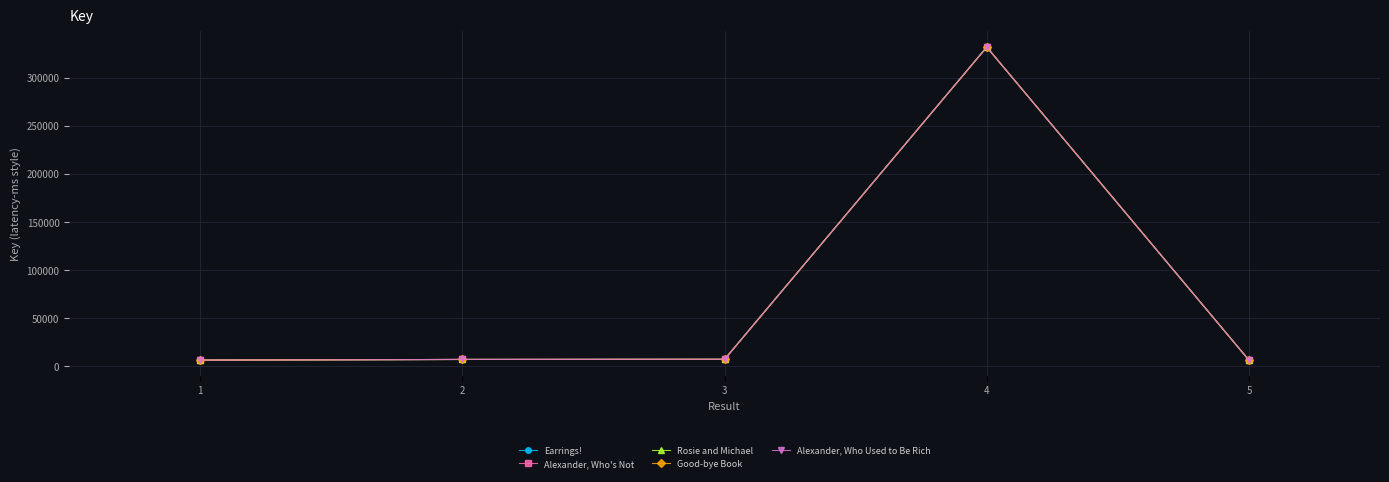

Is this an area chart (filled region under the line)?

No